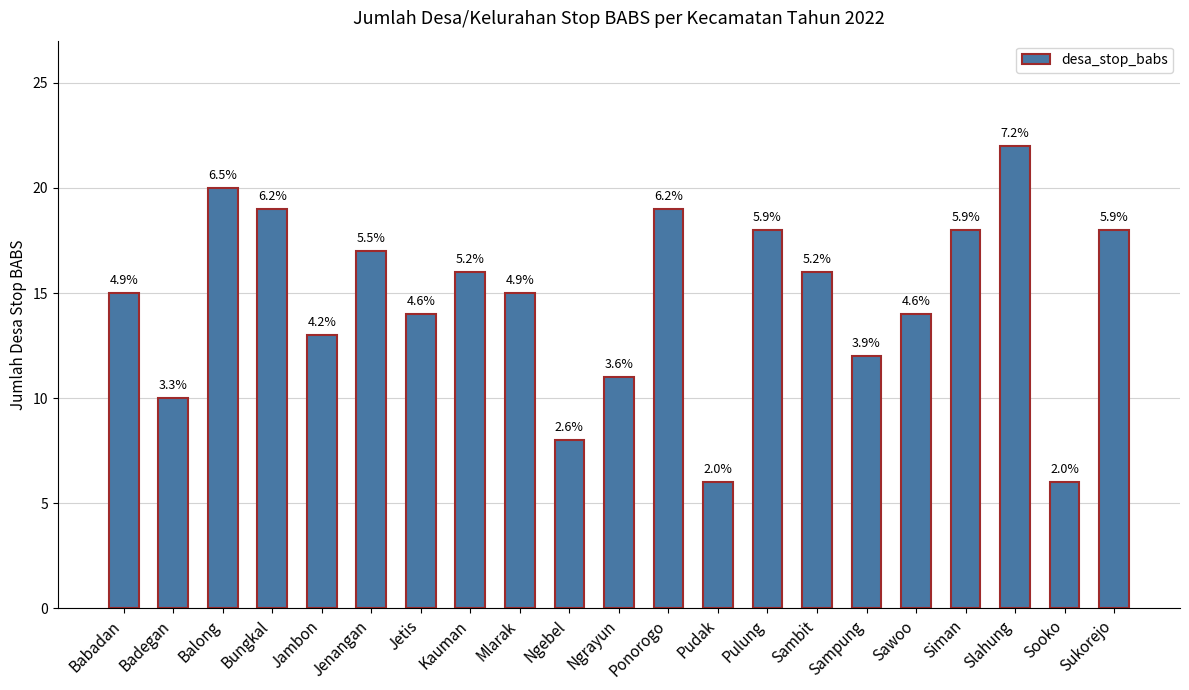

How many bars are there in total?

21